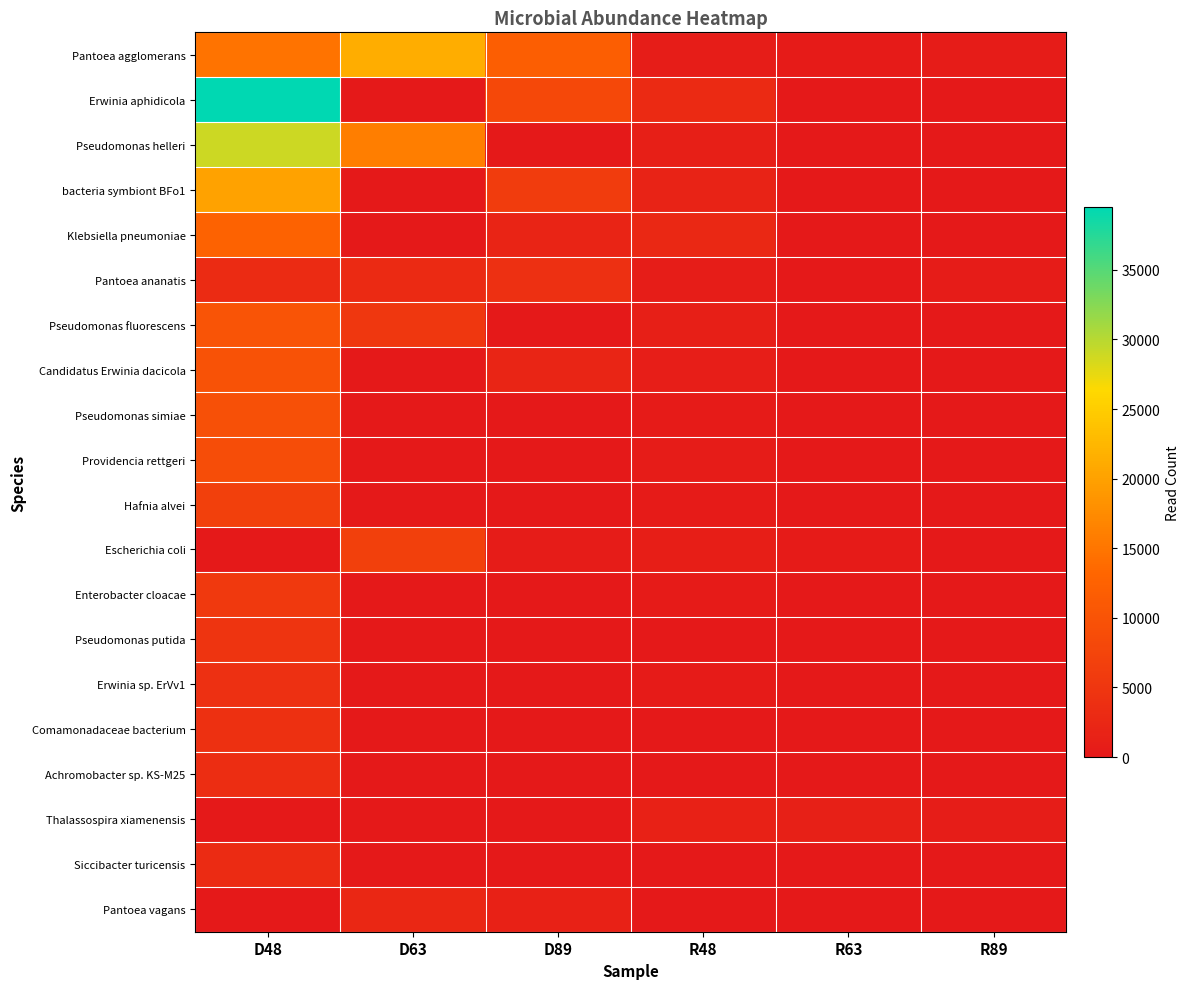

Between D63 and D89, which is larger?

D63